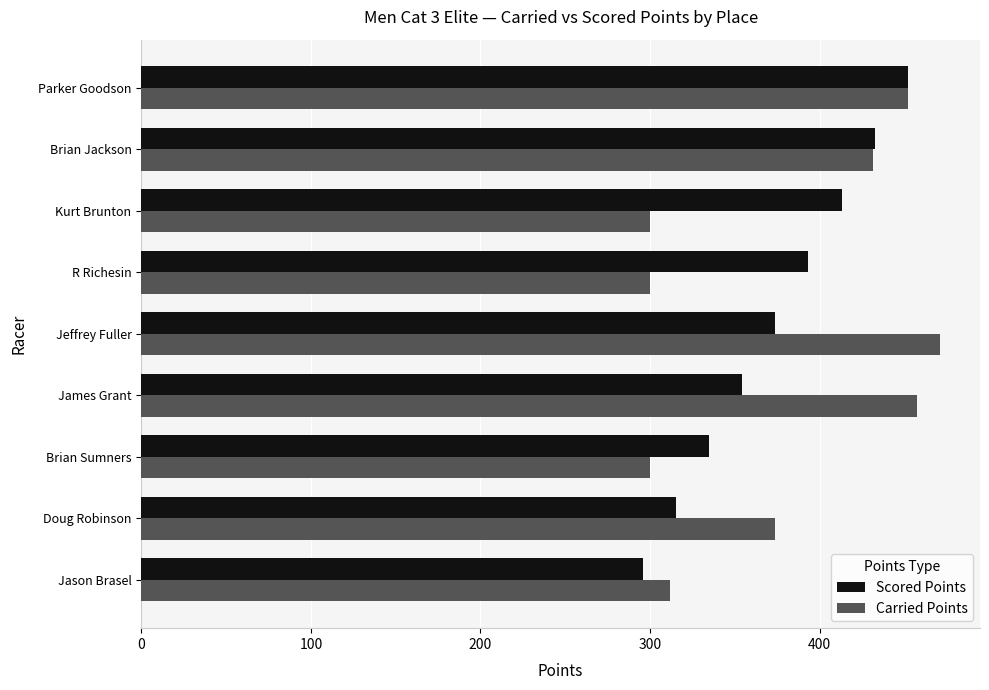

How many data points in Carried Points are above 373?

5